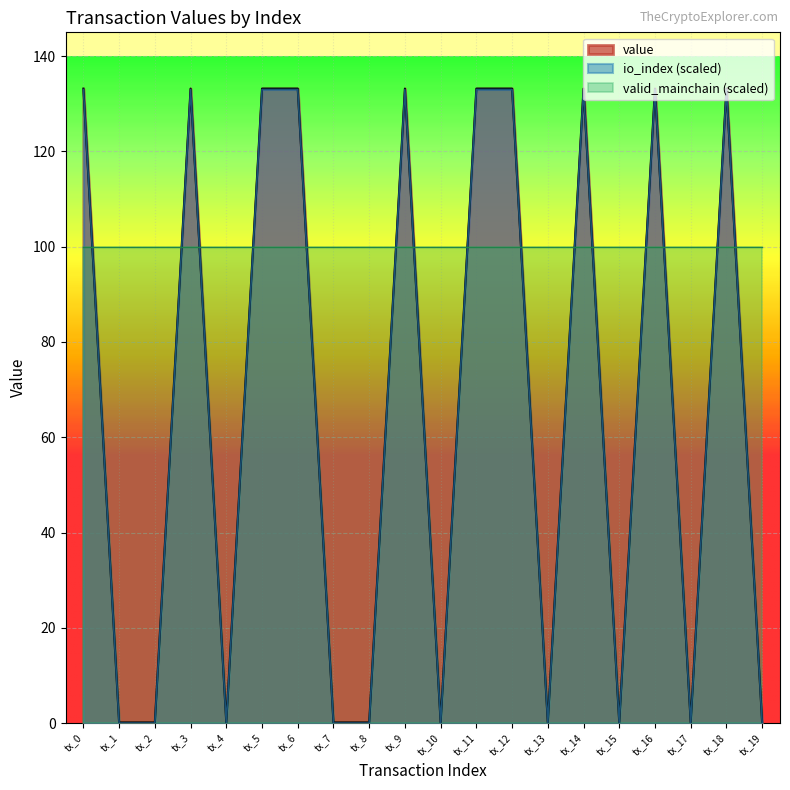

What are all the series names shown in the legend?

value, io_index (scaled), valid_mainchain (scaled)